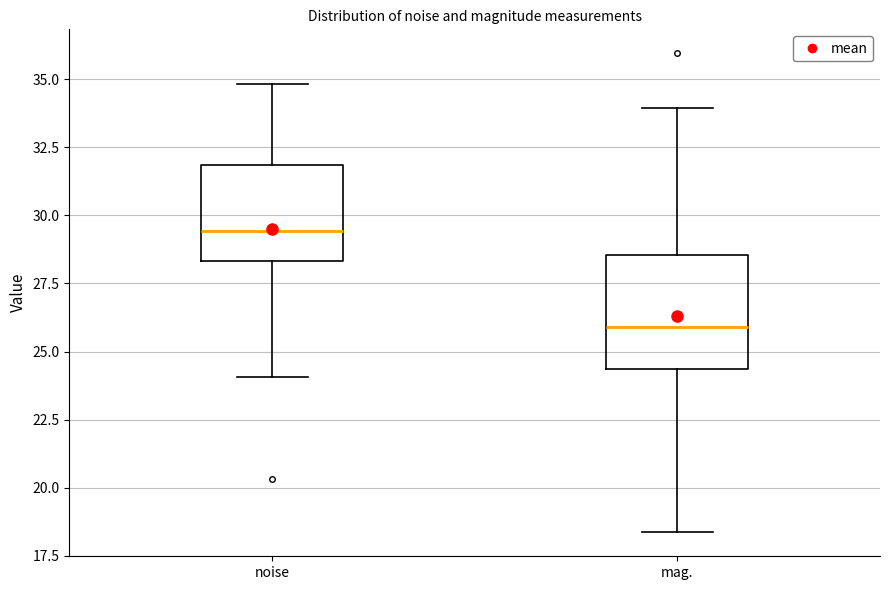

Reading left to right, transcribe this box plot: for each box, give where its median line is, the range the box spans, and where its two whiskers end, as read against the y-axis. The values are not printed on the chart, so give them approximately, as read against the axis.

noise: median 29.5, box 28.5 to 32.0, whiskers 24.0 to 35.0
mag.: median 26.0, box 24.5 to 28.5, whiskers 18.5 to 34.0